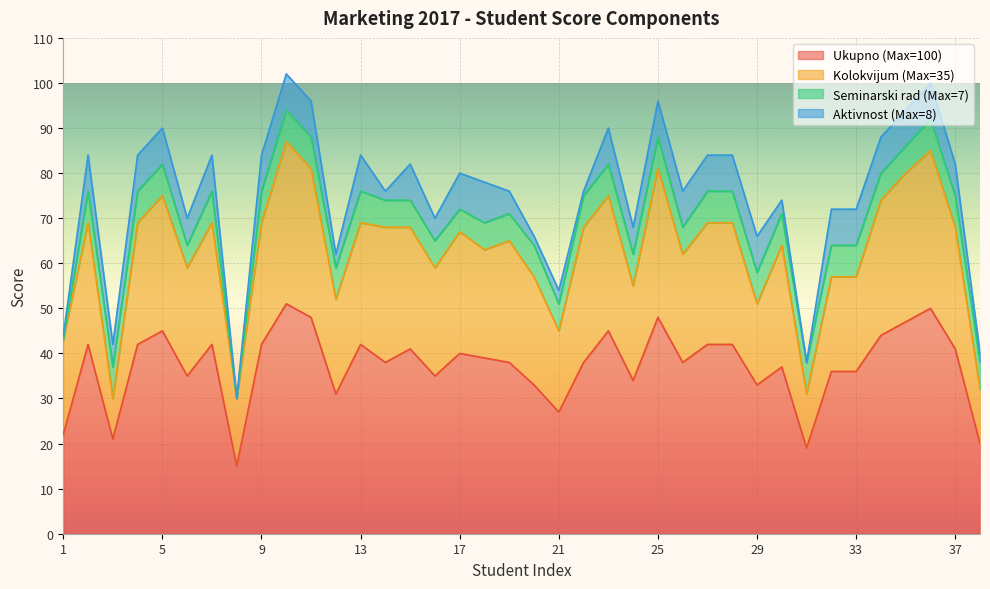

In Aktivnost (Max=8), how many points are lower than both neighbors (excluding endpoints)?

10